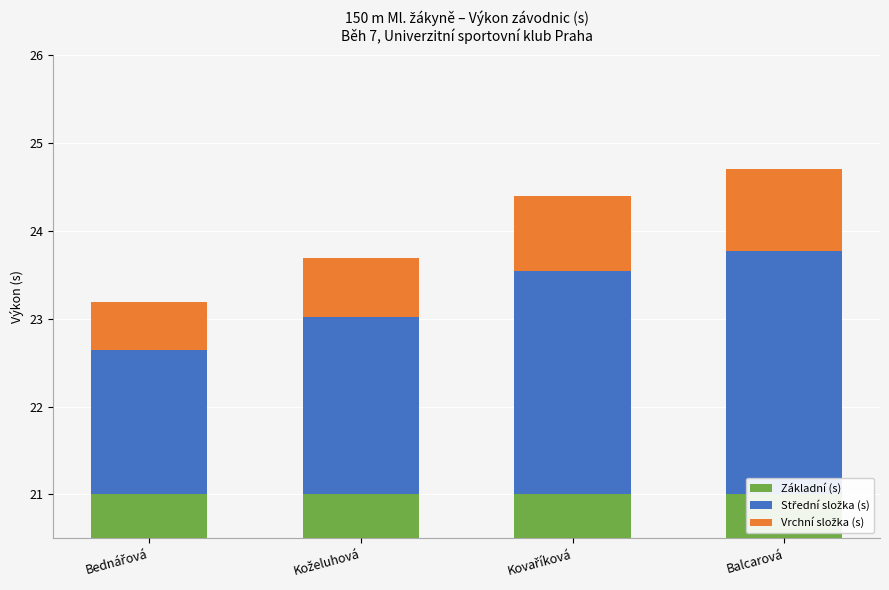

Is it true that Vrchní složka (s) equals 0.3 at Balcarová?

False